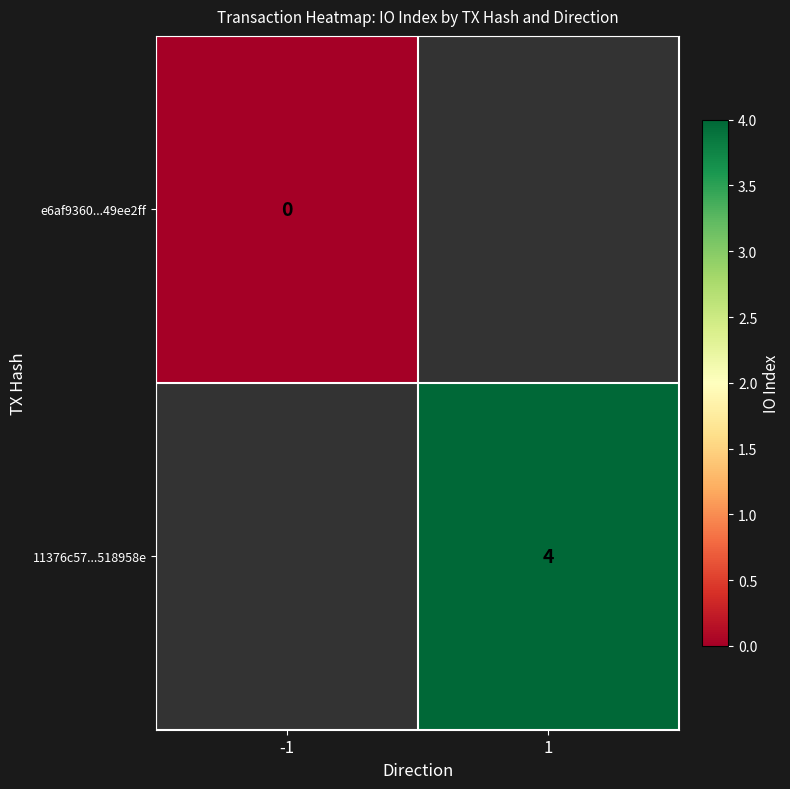

Which has a higher value, -1 or 1?

1